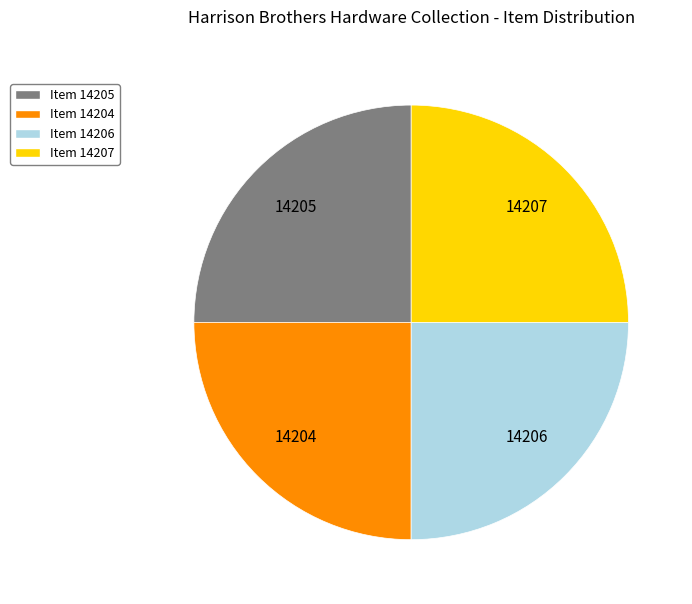

Does any single category account for the majority?

No